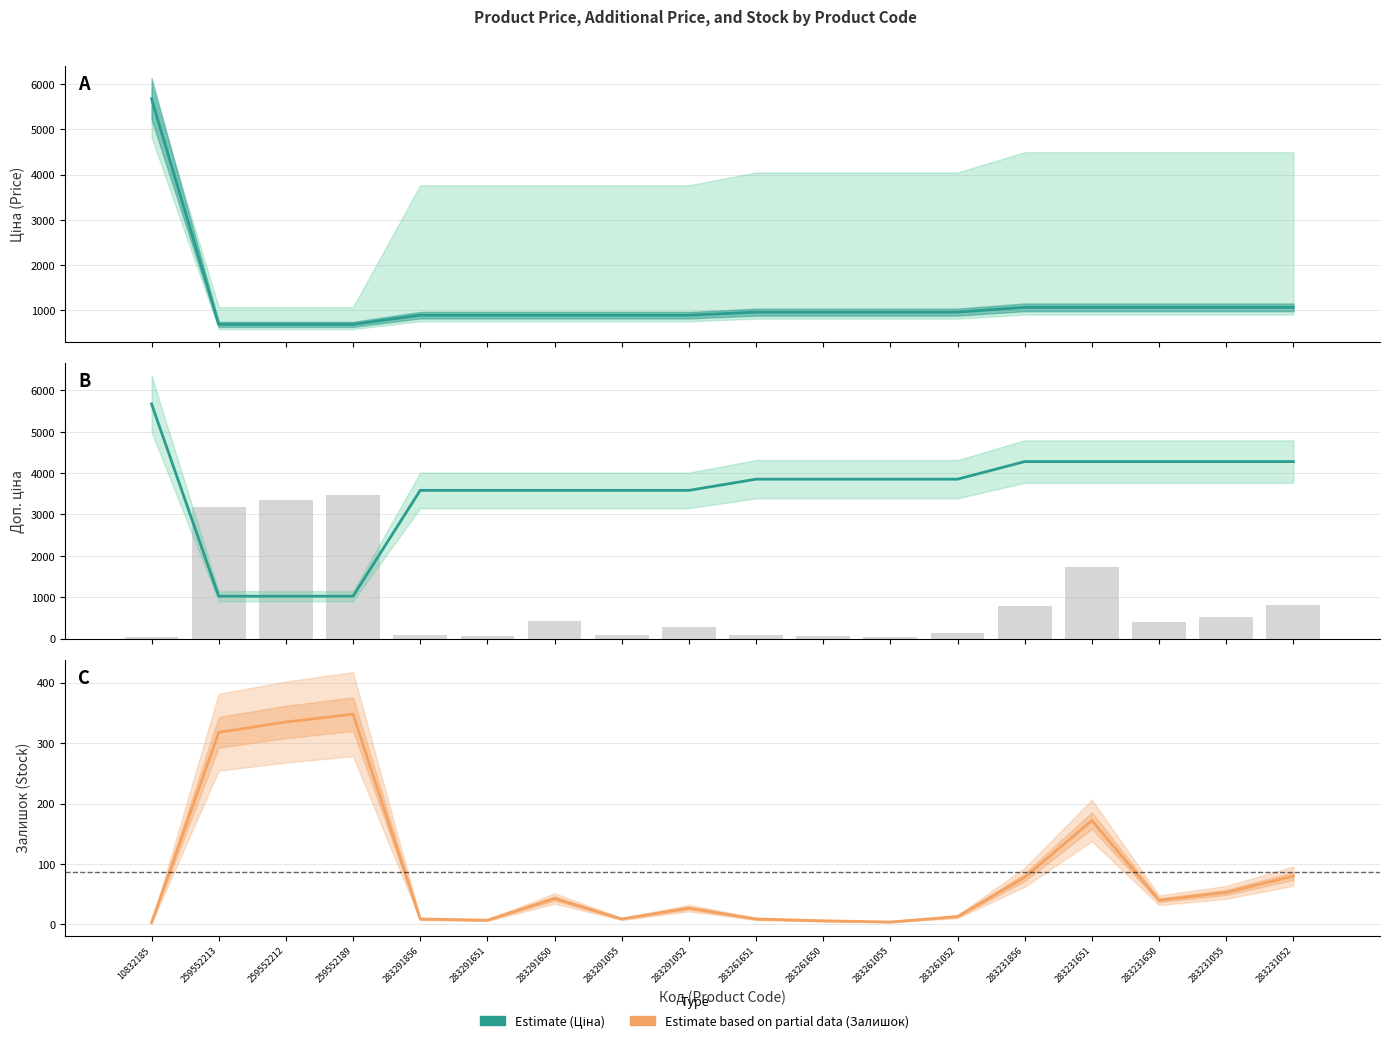

Which series changed the most between 259552213 and 283231651?

Доп. ціна